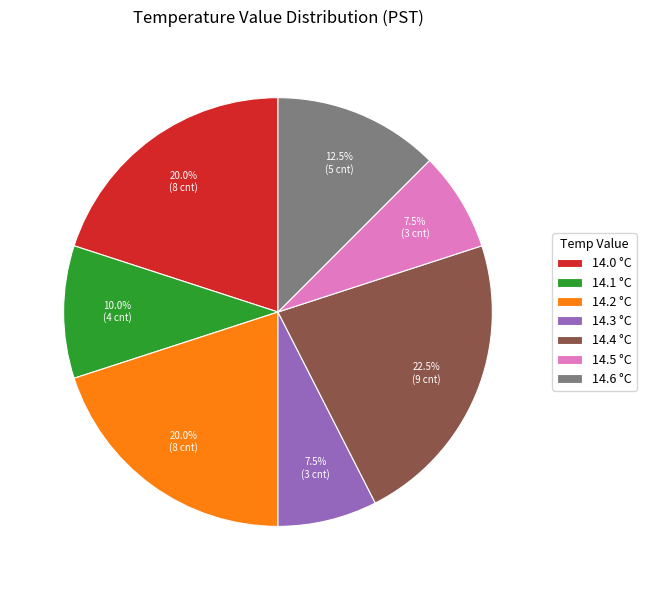

What portion of the pie excludes 14.0 °C?

80.0%